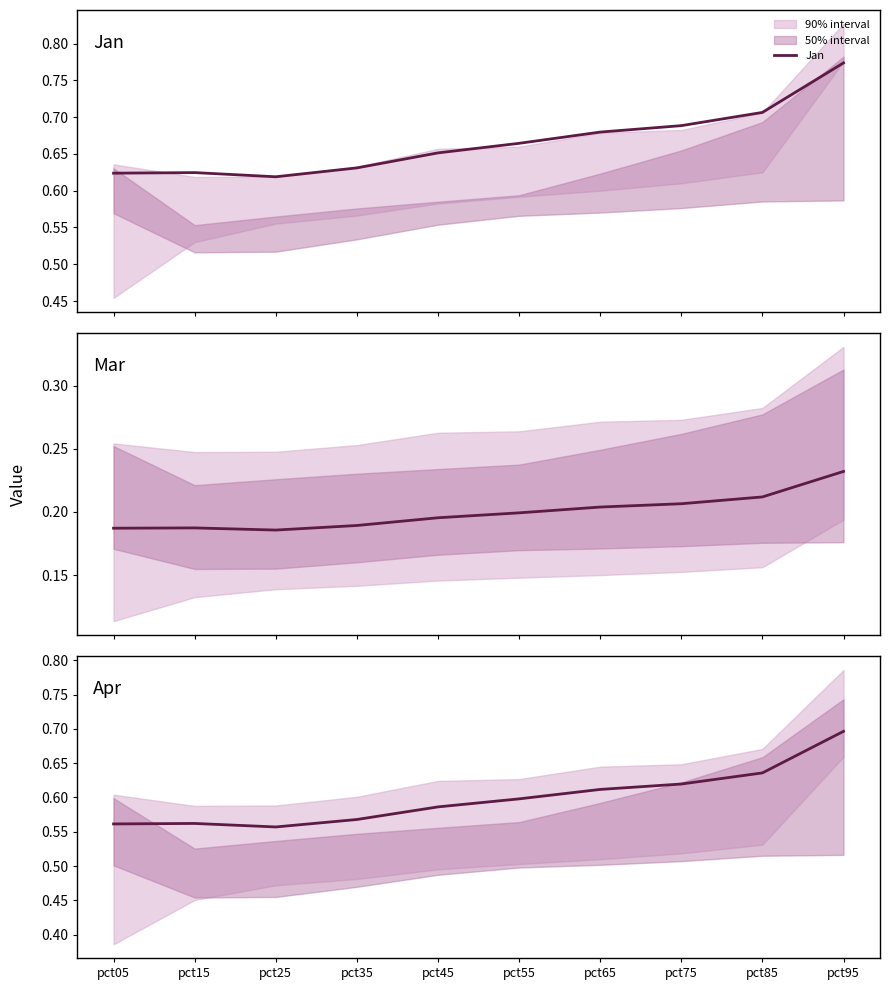

What is the average value of the Mar series?

0.2